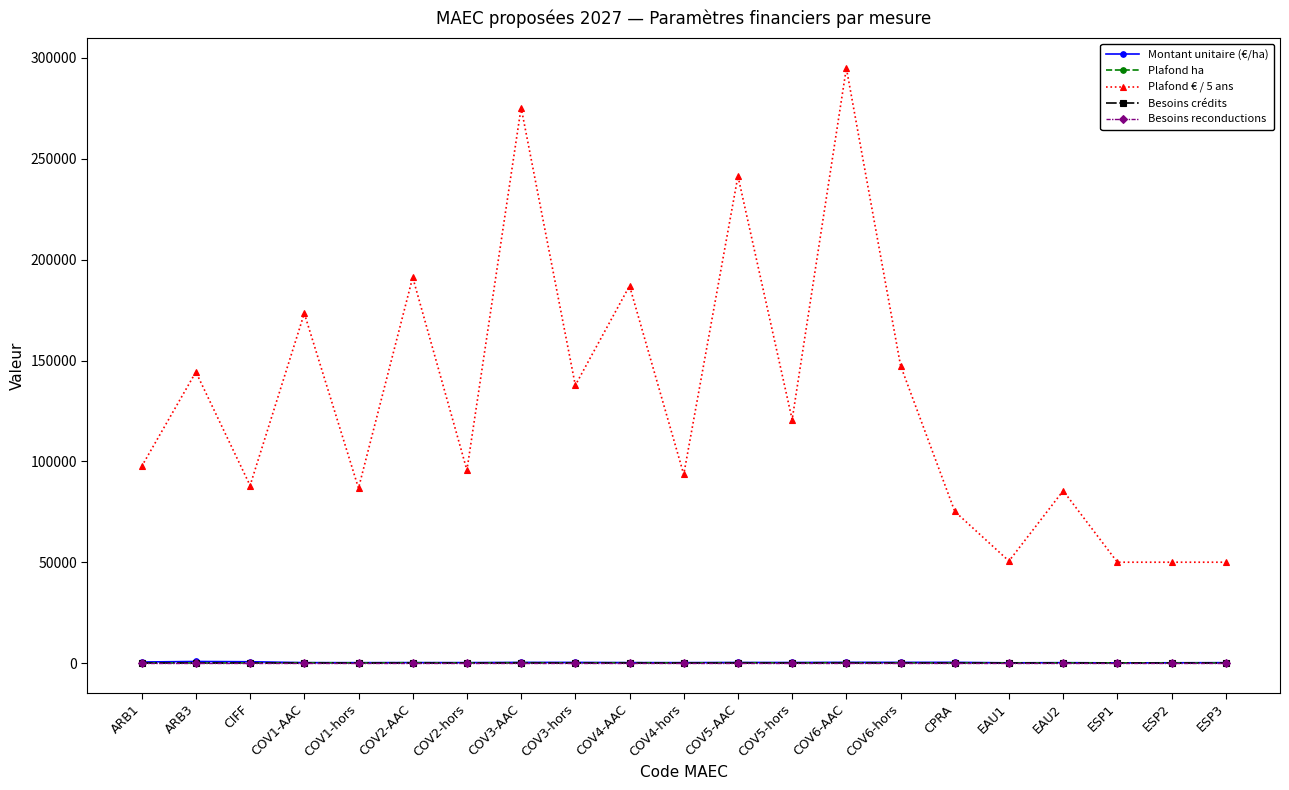

Is this an area chart (filled region under the line)?

No